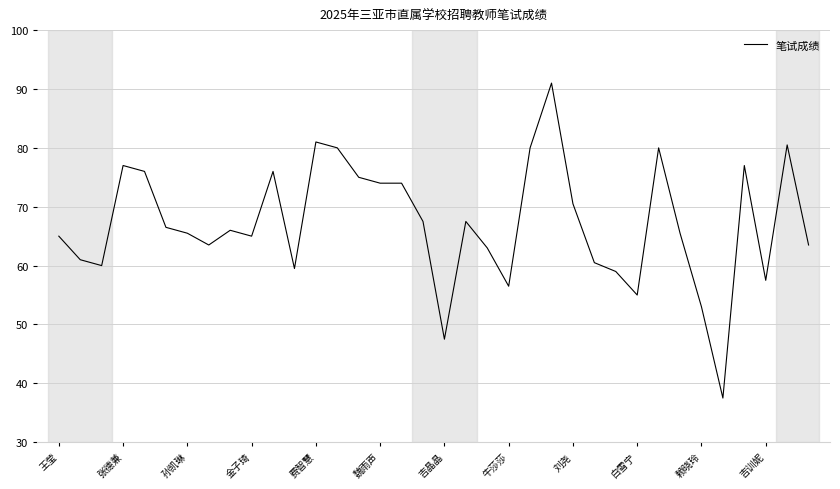

What is the greatest value displayed?

91.0